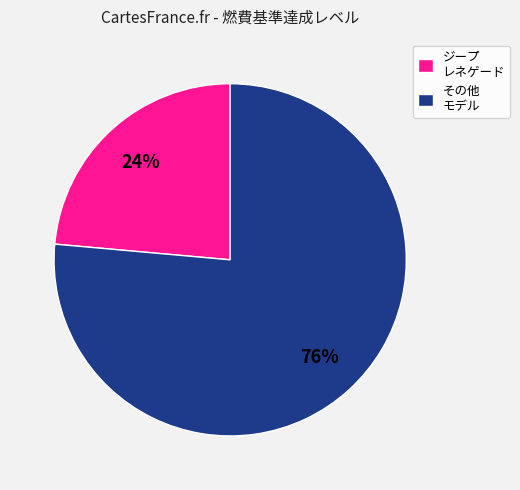

Is the sum of ジープ レネゲード and その他 モデル greater than half?

Yes